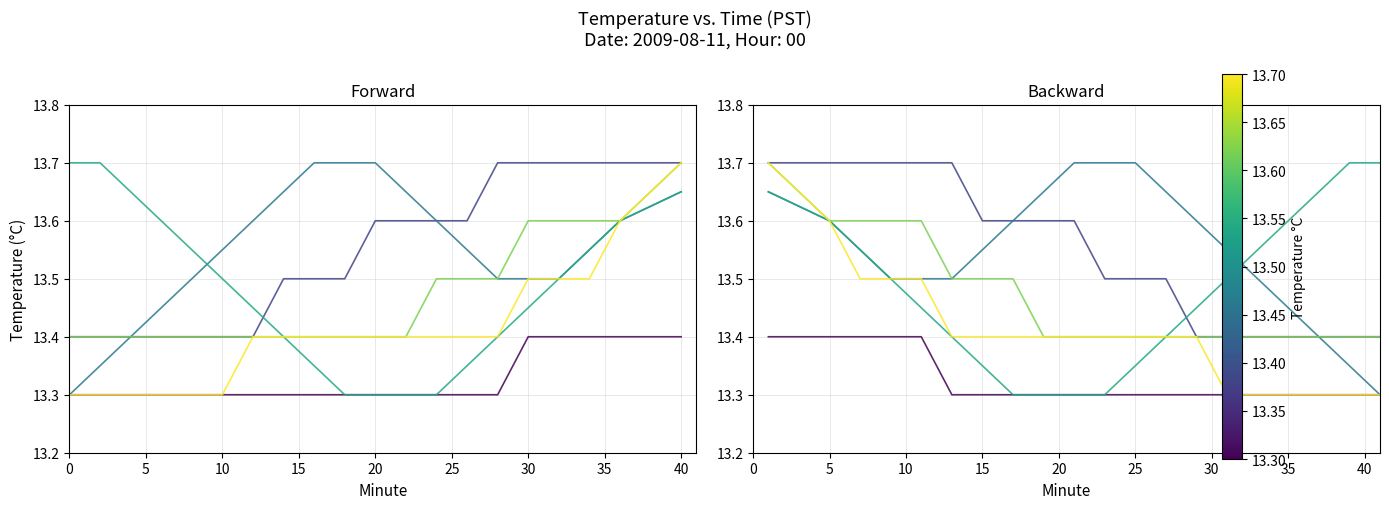

What is the sum of the 04 values at 30 and 6?

27.0